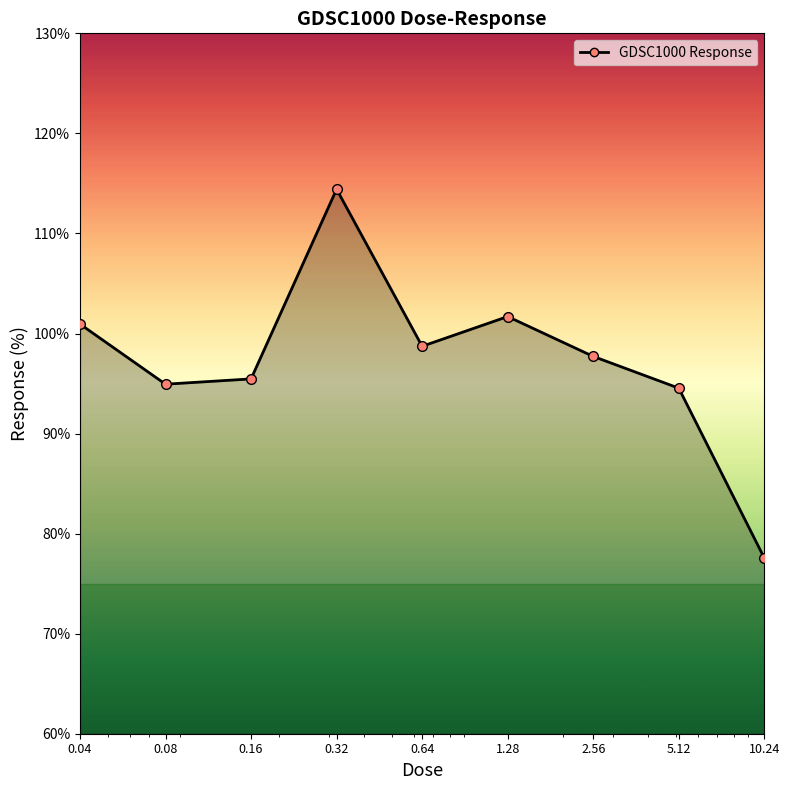

What is the difference between the maximum and minimum values?

36.9